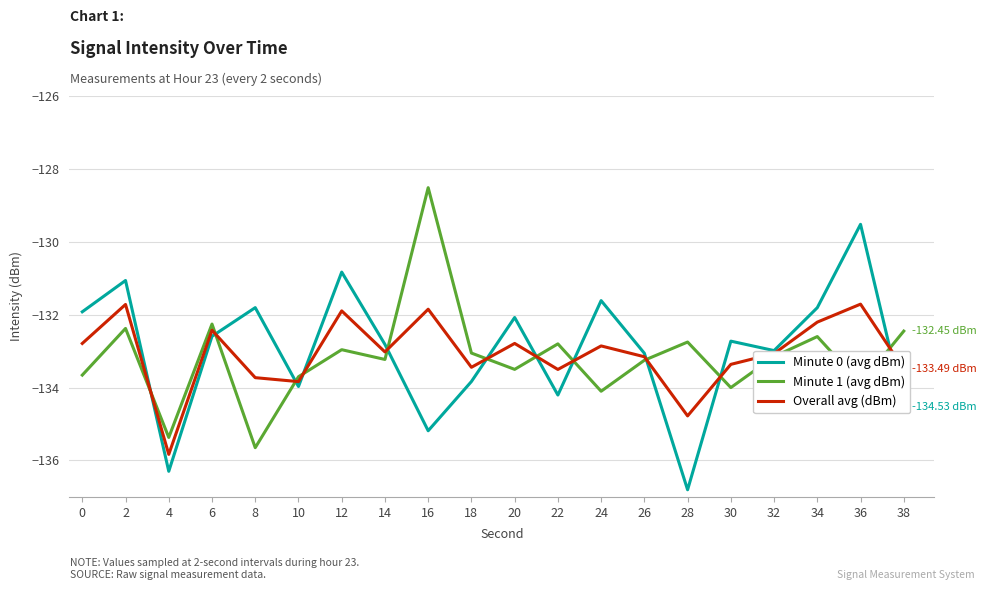

What is the total value across all series at 30?

-400.1